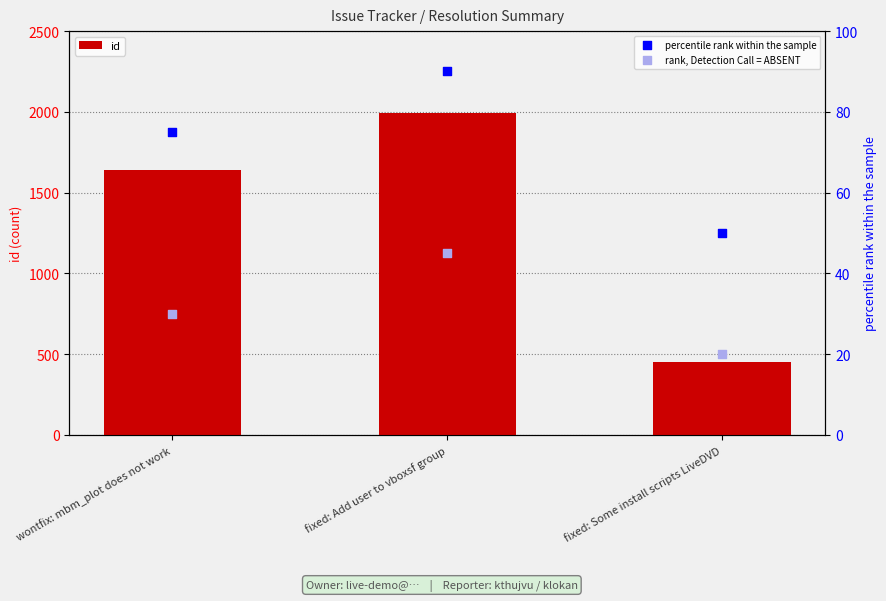

Is the value of id at fixed: Some install scripts LiveDVD greater than the value of rank, Detection Call = ABSENT at wontfix: mbm_plot does not work?

Yes